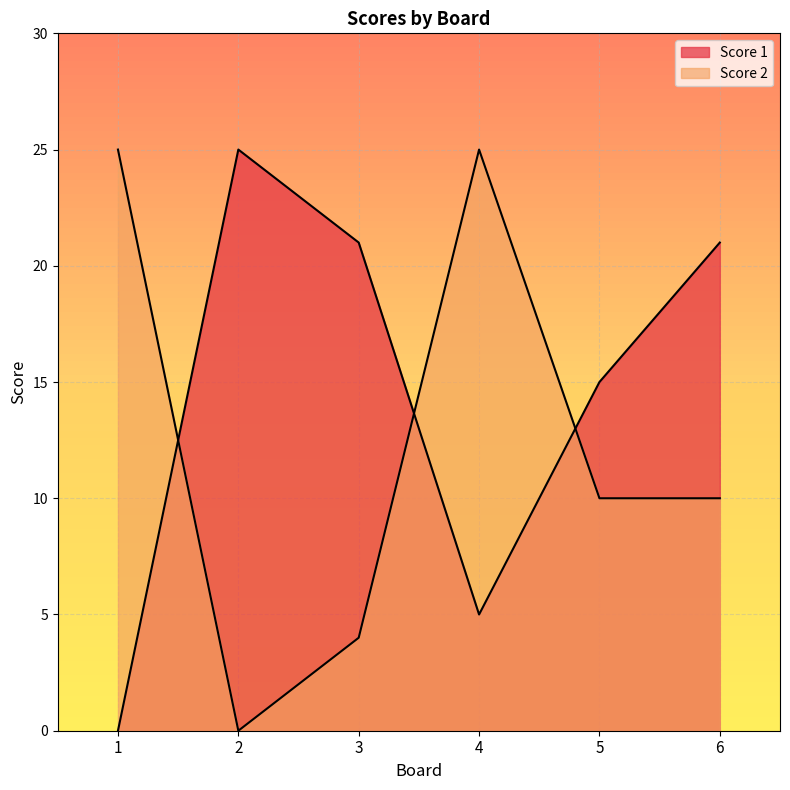

Where is the first local maximum for Score 2?

4